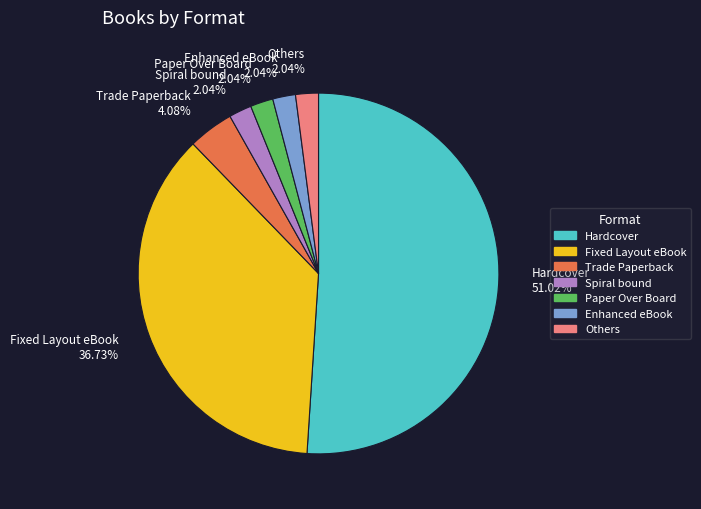

How many slices are in this pie chart?

7